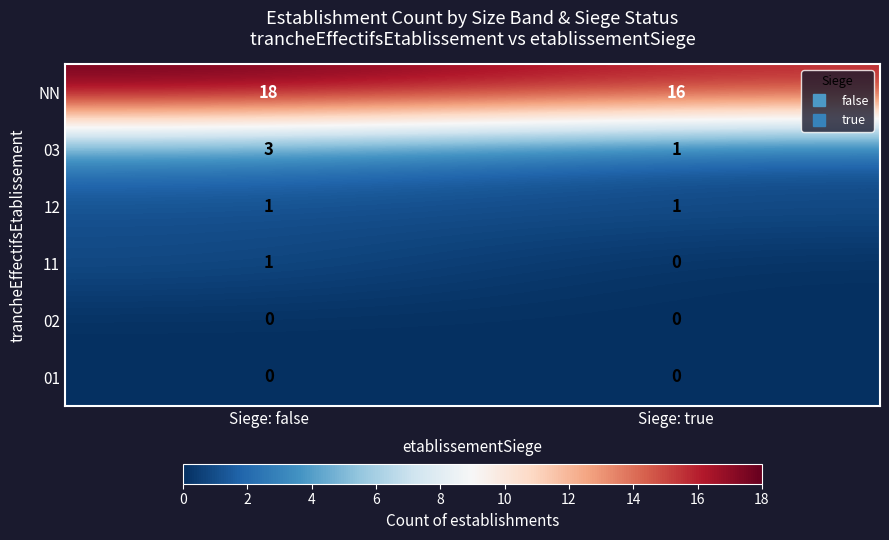

Is it true that NN equals 18 at Siege: false?

True